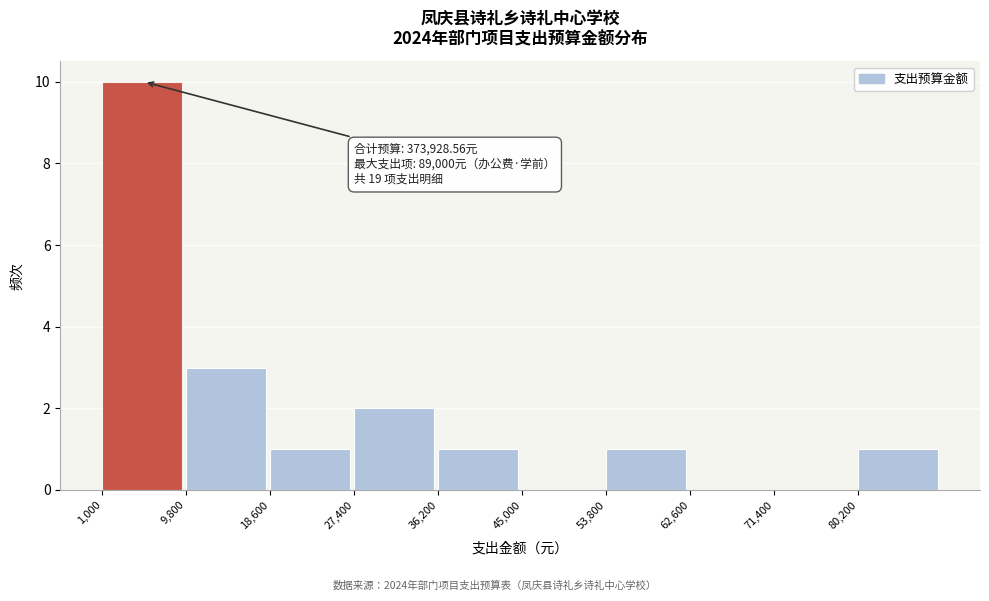

Over which range of the x-axis is the bar tallest?

1000 to 9800